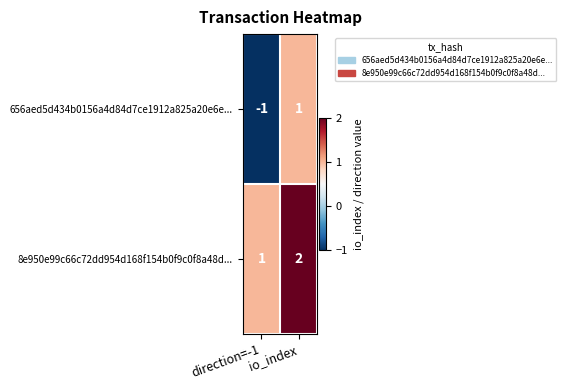

Rank the series by their maximum value, from lowest to highest.

656aed5d434b0156a4d84d7ce1912a825a20e6e..., 8e950e99c66c72dd954d168f154b0f9c0f8a48d...